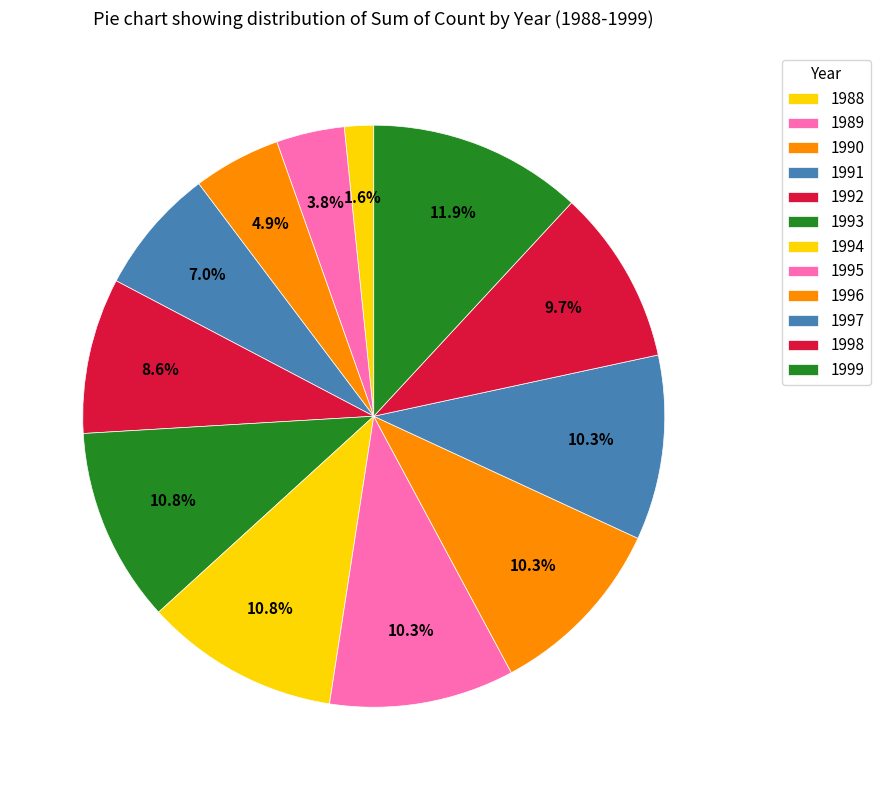

What is the smallest slice in the pie chart?

1988